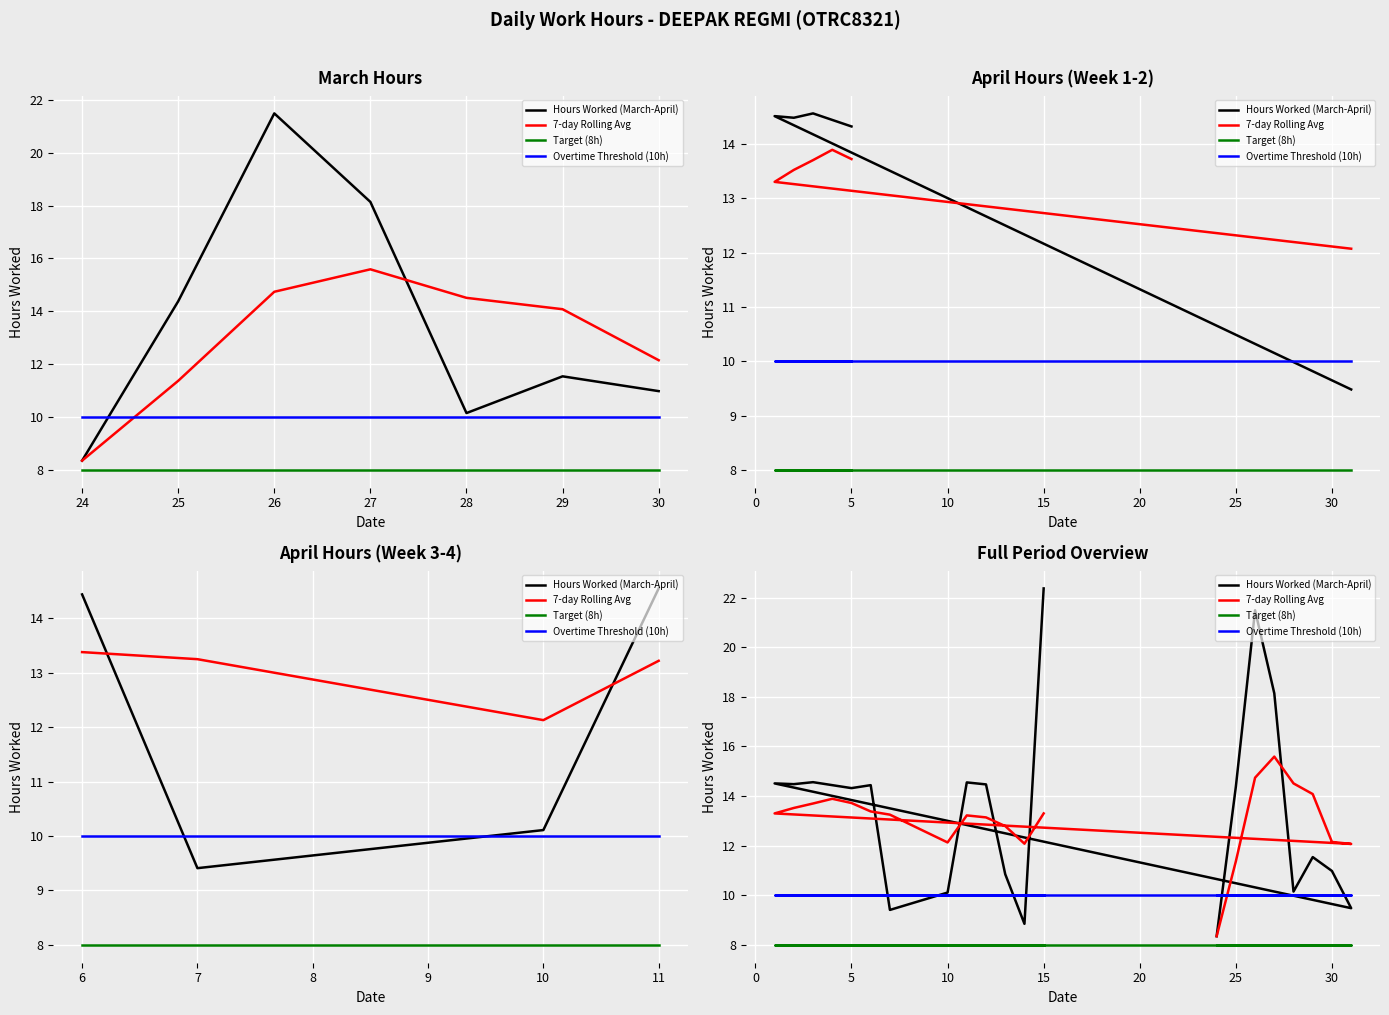

How many data points does each series have?

21